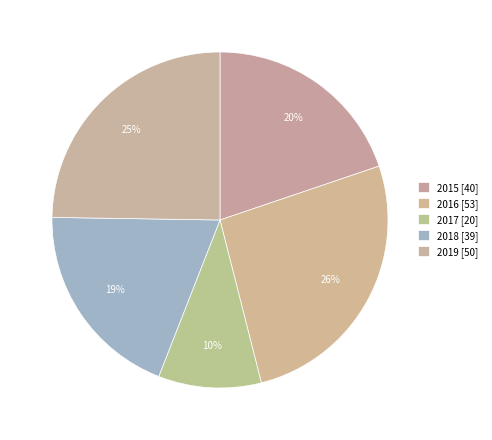

Is 2016 the majority of the pie?

No